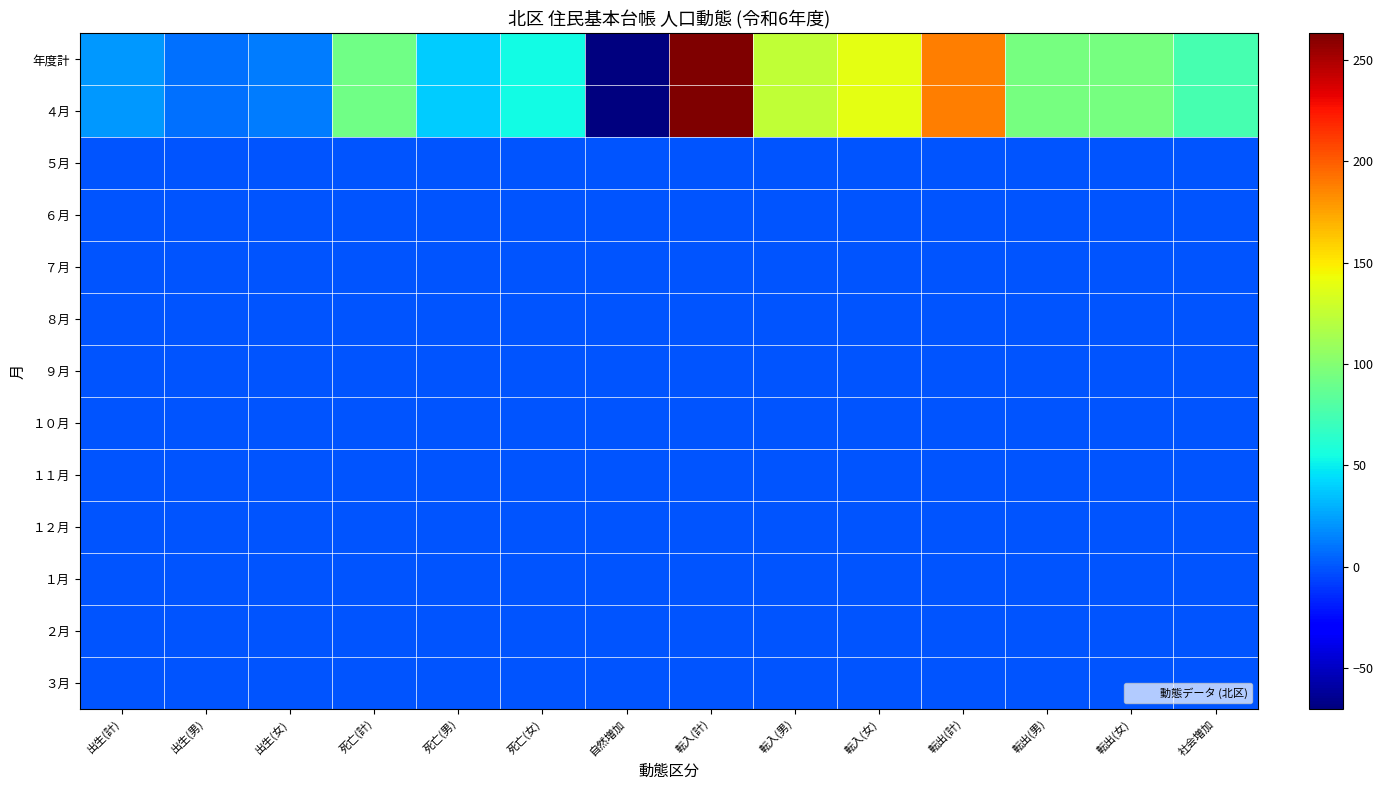

Reading right to left, what are all the values shown in this chart?

年度計: 社会増加=75	転出(女)=94	転出(男)=94	転出(計)=188	転入(女)=139	転入(男)=124	転入(計)=263	自然増加=-70	死亡(女)=54	死亡(男)=38	死亡(計)=92	出生(女)=13	出生(男)=9	出生(計)=22
４月: 社会増加=75	転出(女)=94	転出(男)=94	転出(計)=188	転入(女)=139	転入(男)=124	転入(計)=263	自然増加=-70	死亡(女)=54	死亡(男)=38	死亡(計)=92	出生(女)=13	出生(男)=9	出生(計)=22
５月: 社会増加=0	転出(女)=0	転出(男)=0	転出(計)=0	転入(女)=0	転入(男)=0	転入(計)=0	自然増加=0	死亡(女)=0	死亡(男)=0	死亡(計)=0	出生(女)=0	出生(男)=0	出生(計)=0
６月: 社会増加=0	転出(女)=0	転出(男)=0	転出(計)=0	転入(女)=0	転入(男)=0	転入(計)=0	自然増加=0	死亡(女)=0	死亡(男)=0	死亡(計)=0	出生(女)=0	出生(男)=0	出生(計)=0
７月: 社会増加=0	転出(女)=0	転出(男)=0	転出(計)=0	転入(女)=0	転入(男)=0	転入(計)=0	自然増加=0	死亡(女)=0	死亡(男)=0	死亡(計)=0	出生(女)=0	出生(男)=0	出生(計)=0
８月: 社会増加=0	転出(女)=0	転出(男)=0	転出(計)=0	転入(女)=0	転入(男)=0	転入(計)=0	自然増加=0	死亡(女)=0	死亡(男)=0	死亡(計)=0	出生(女)=0	出生(男)=0	出生(計)=0
９月: 社会増加=0	転出(女)=0	転出(男)=0	転出(計)=0	転入(女)=0	転入(男)=0	転入(計)=0	自然増加=0	死亡(女)=0	死亡(男)=0	死亡(計)=0	出生(女)=0	出生(男)=0	出生(計)=0
１０月: 社会増加=0	転出(女)=0	転出(男)=0	転出(計)=0	転入(女)=0	転入(男)=0	転入(計)=0	自然増加=0	死亡(女)=0	死亡(男)=0	死亡(計)=0	出生(女)=0	出生(男)=0	出生(計)=0
１１月: 社会増加=0	転出(女)=0	転出(男)=0	転出(計)=0	転入(女)=0	転入(男)=0	転入(計)=0	自然増加=0	死亡(女)=0	死亡(男)=0	死亡(計)=0	出生(女)=0	出生(男)=0	出生(計)=0
１２月: 社会増加=0	転出(女)=0	転出(男)=0	転出(計)=0	転入(女)=0	転入(男)=0	転入(計)=0	自然増加=0	死亡(女)=0	死亡(男)=0	死亡(計)=0	出生(女)=0	出生(男)=0	出生(計)=0
１月: 社会増加=0	転出(女)=0	転出(男)=0	転出(計)=0	転入(女)=0	転入(男)=0	転入(計)=0	自然増加=0	死亡(女)=0	死亡(男)=0	死亡(計)=0	出生(女)=0	出生(男)=0	出生(計)=0
２月: 社会増加=0	転出(女)=0	転出(男)=0	転出(計)=0	転入(女)=0	転入(男)=0	転入(計)=0	自然増加=0	死亡(女)=0	死亡(男)=0	死亡(計)=0	出生(女)=0	出生(男)=0	出生(計)=0
３月: 社会増加=0	転出(女)=0	転出(男)=0	転出(計)=0	転入(女)=0	転入(男)=0	転入(計)=0	自然増加=0	死亡(女)=0	死亡(男)=0	死亡(計)=0	出生(女)=0	出生(男)=0	出生(計)=0